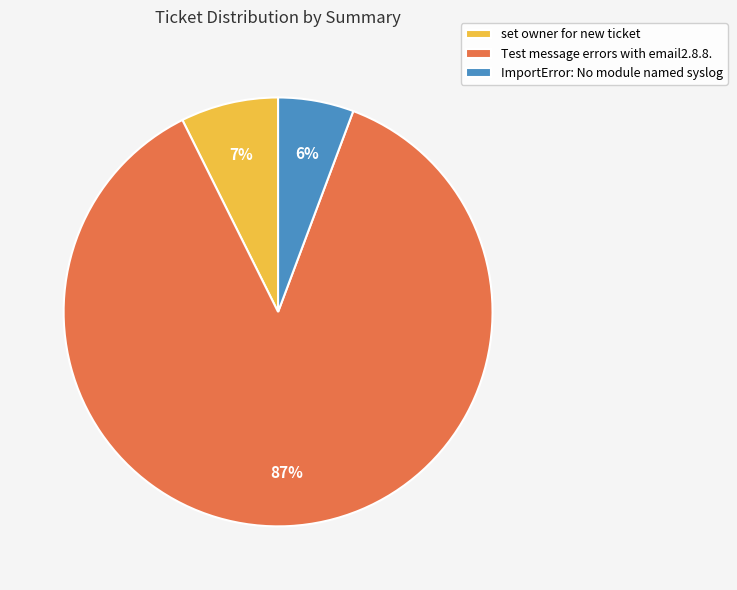

To the nearest percent, what is the combined percentage of ImportError: No module named syslog and set owner for new ticket?

13%